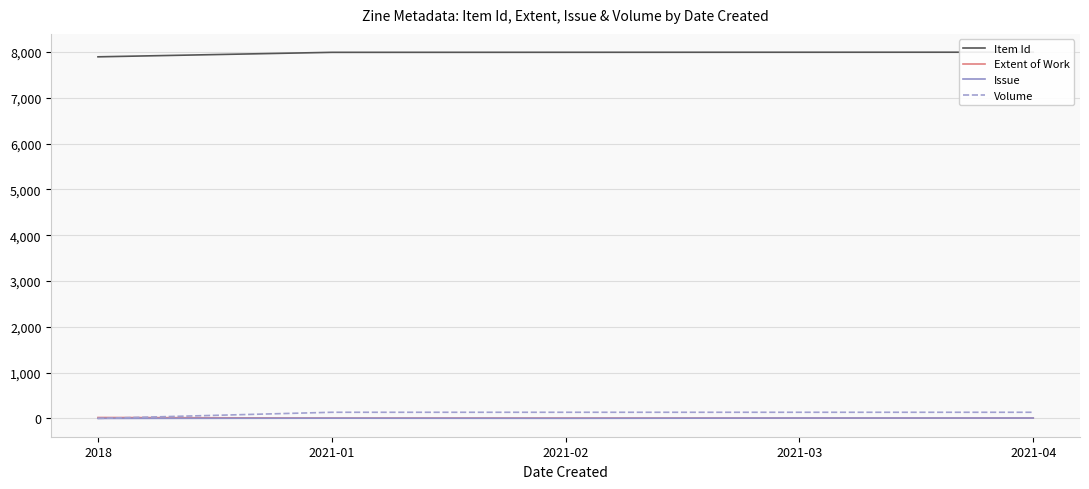

What is the label of the 1st point from the left?

2018